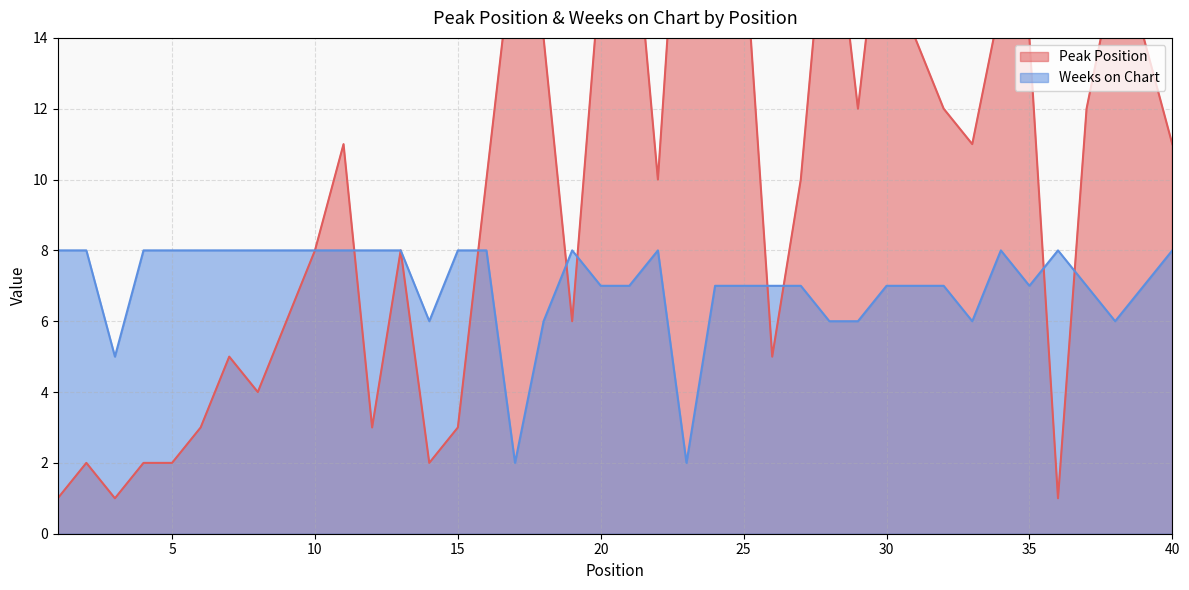

What is the difference between the second highest and second lowest values in the Peak Position series?

18